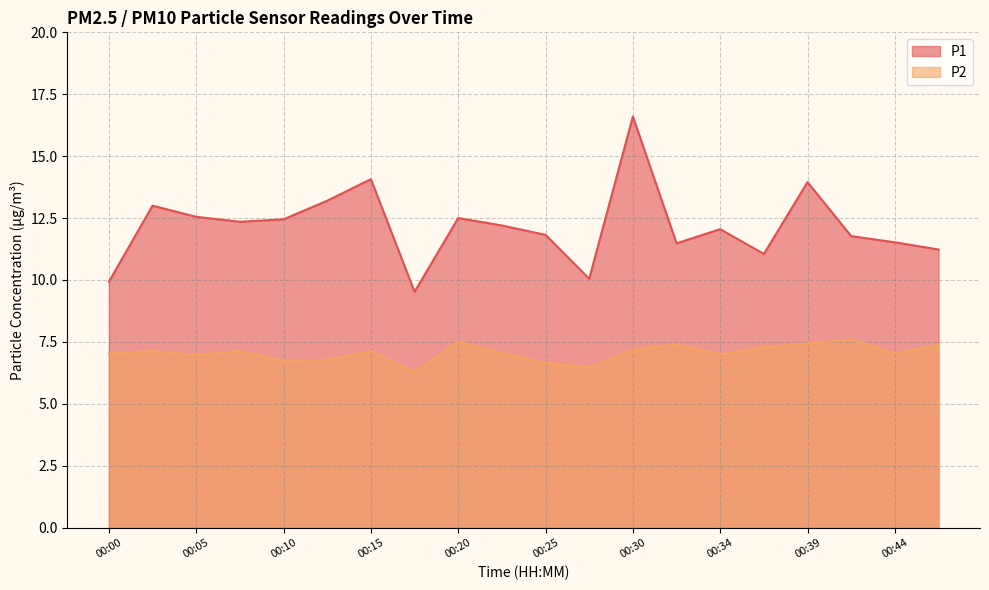

How many interior local valleys does the P2 series have?

6